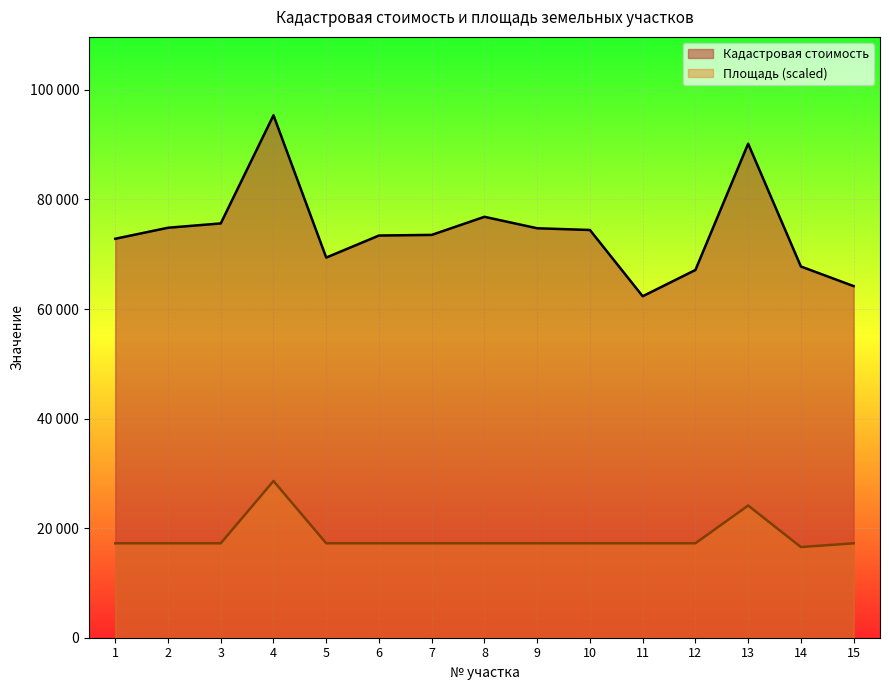

Which series changed the most between 5 and 11?

Кадастровая стоимость